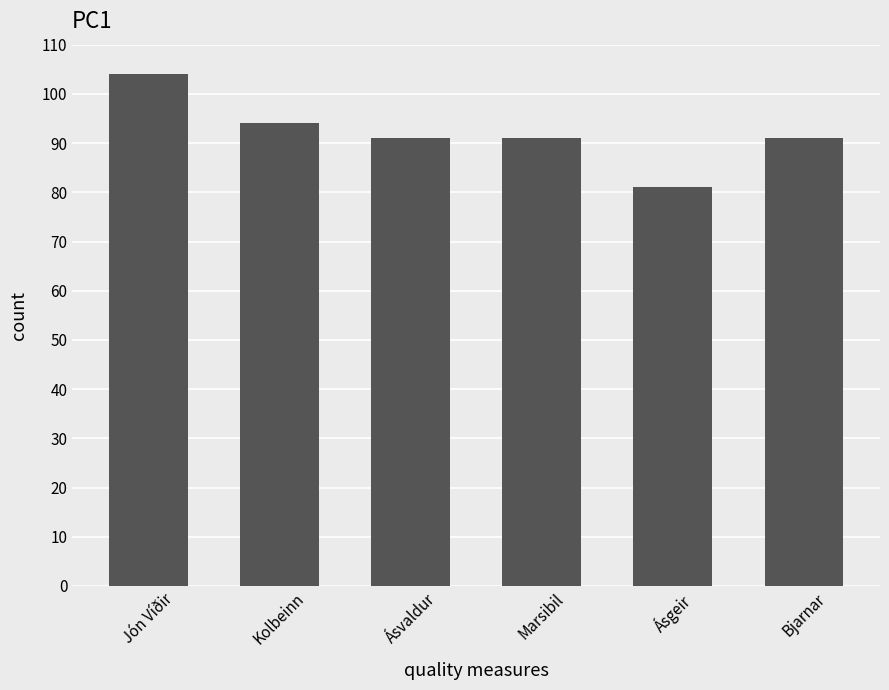

What is the change in value from Kolbeinn to Bjarnar?

-3